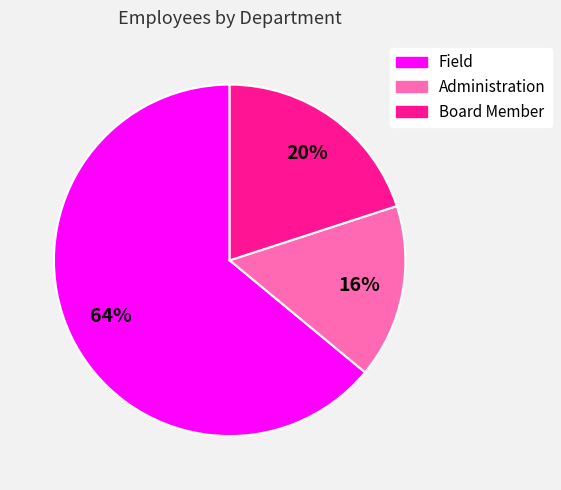

To the nearest percent, what is the difference between the largest and smallest slice percentages?

48%